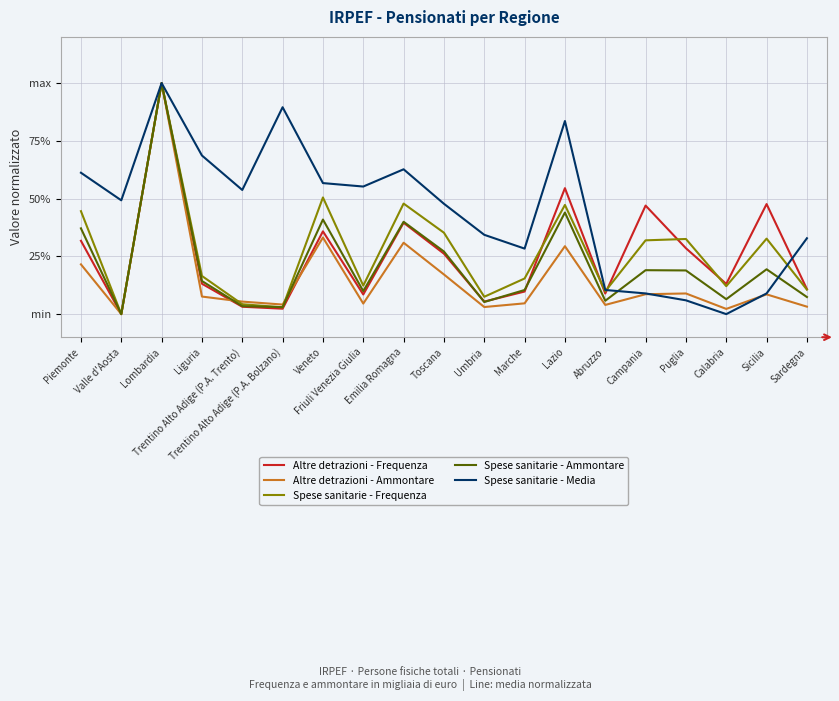

Reading left to right, list all the values displayed in this chart.

Altre detrazioni - Frequenza: 0.3	0.0	1.0	0.1	0.0	0.0	0.4	0.1	0.4	0.3	0.1	0.1	0.5	0.1	0.5	0.3	0.1	0.5	0.1
Altre detrazioni - Ammontare: 0.2	0.0	1.0	0.1	0.1	0.0	0.3	0.0	0.3	0.2	0.0	0.0	0.3	0.0	0.1	0.1	0.0	0.1	0.0
Spese sanitarie - Frequenza: 0.4	0.0	1.0	0.2	0.0	0.0	0.5	0.1	0.5	0.4	0.1	0.2	0.5	0.1	0.3	0.3	0.1	0.3	0.1
Spese sanitarie - Ammontare: 0.4	0.0	1.0	0.1	0.0	0.0	0.4	0.1	0.4	0.3	0.1	0.1	0.4	0.1	0.2	0.2	0.1	0.2	0.1
Spese sanitarie - Media: 0.6	0.5	1.0	0.7	0.5	0.9	0.6	0.6	0.6	0.5	0.3	0.3	0.8	0.1	0.1	0.1	0.0	0.1	0.3